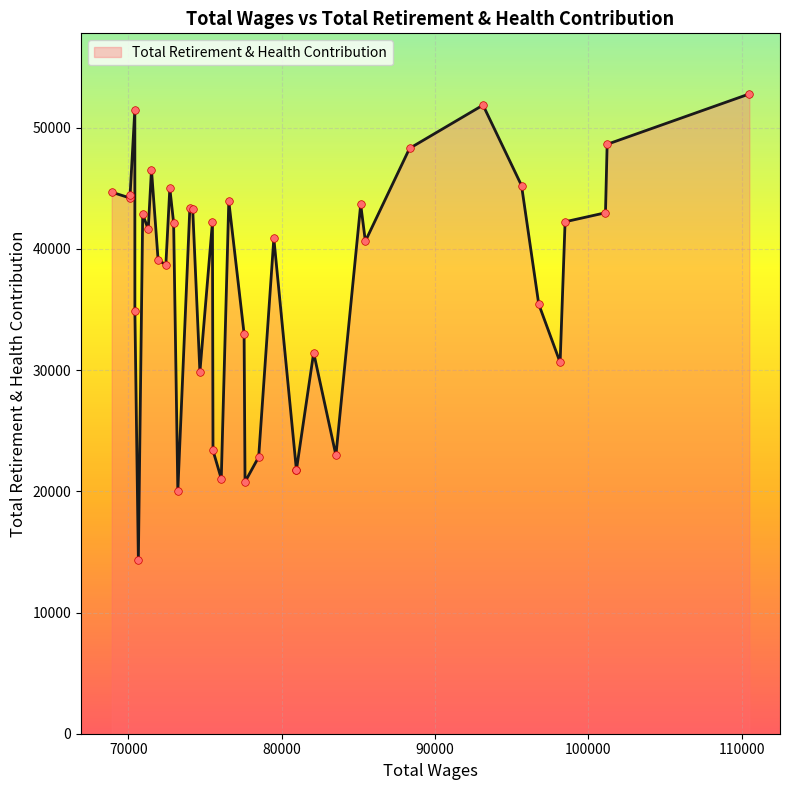

Which has a higher value, 101221 or 75523?

101221